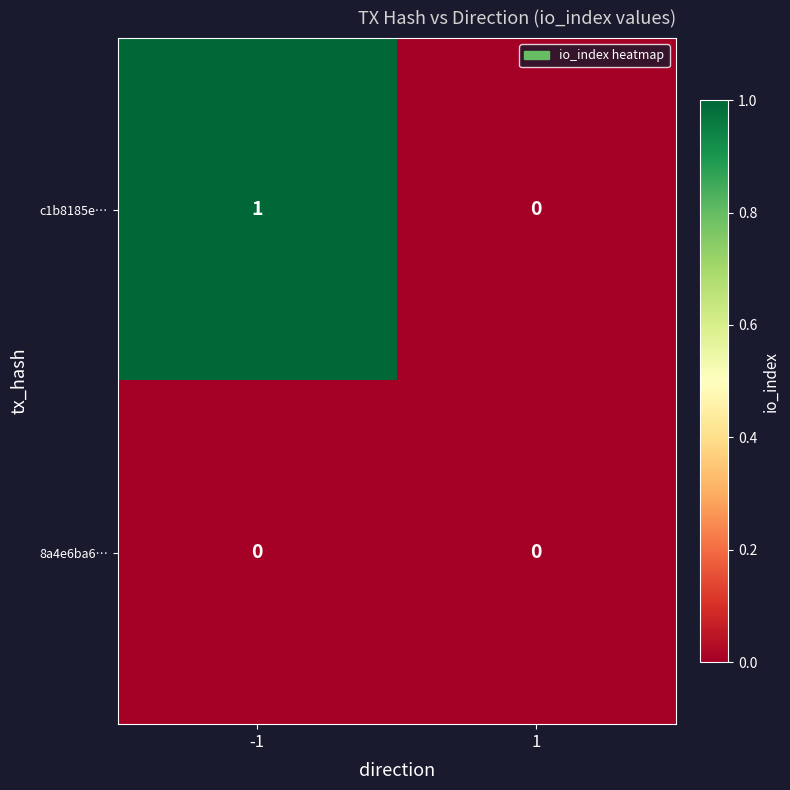

Rank the categories by c1b8185e… value from highest to lowest.

-1, 1